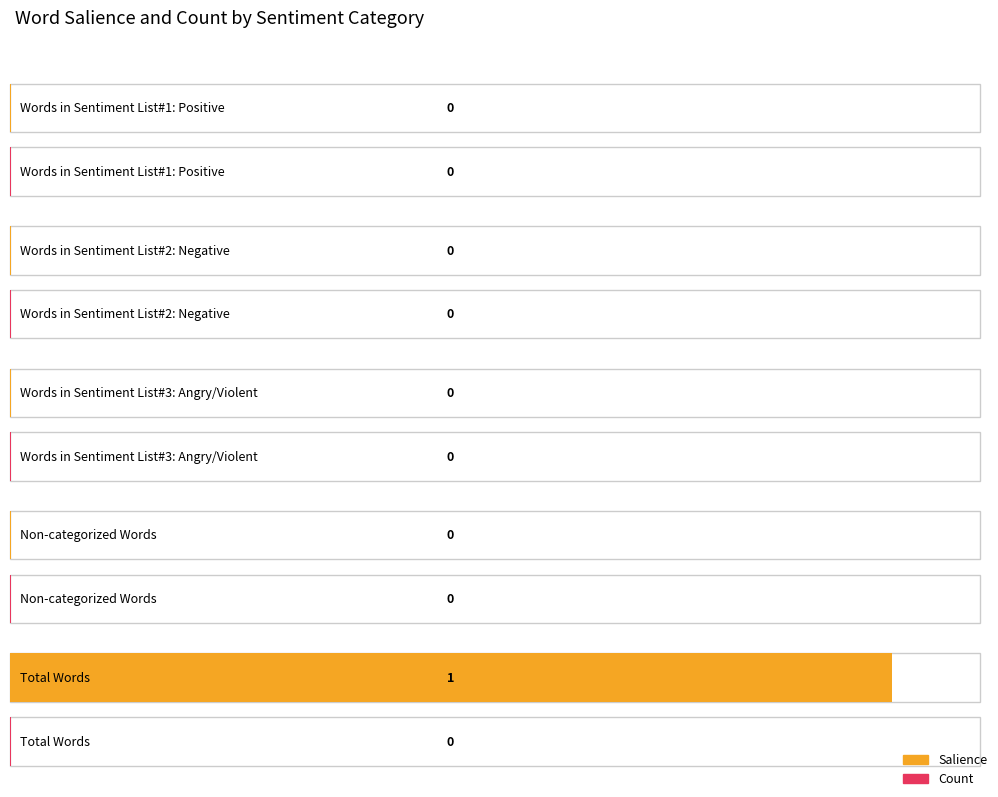

List the labels in order of Salience value, largest first.

Total Words, Words in Sentiment List#1: Positive, Words in Sentiment List#2: Negative, Words in Sentiment List#3: Angry/Violent, Non-categorized Words